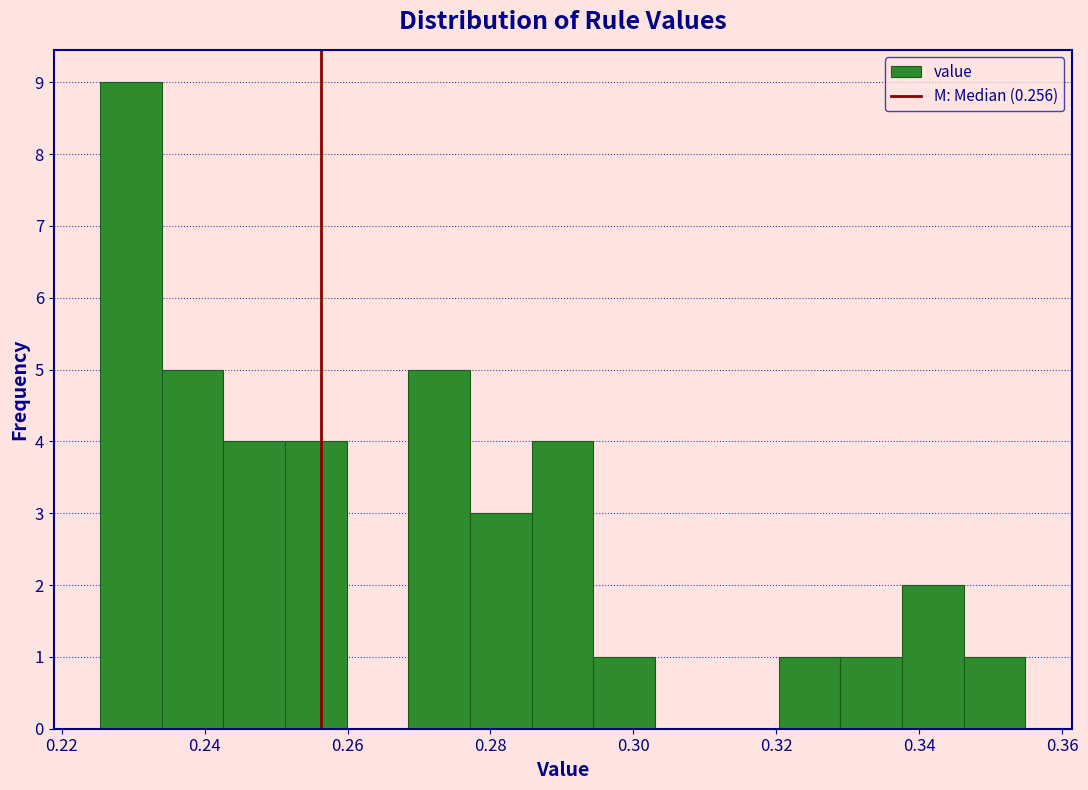

How tall is the bar that spans 0.286 to 0.294 on the x-axis? Neither the bar edges nor the heights are printed on the chart, so give them approximately, as read against the axes.

4